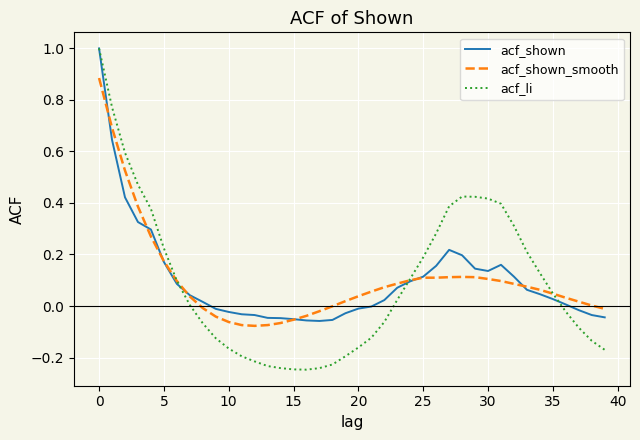

What is the maximum value for acf_shown?

1.0